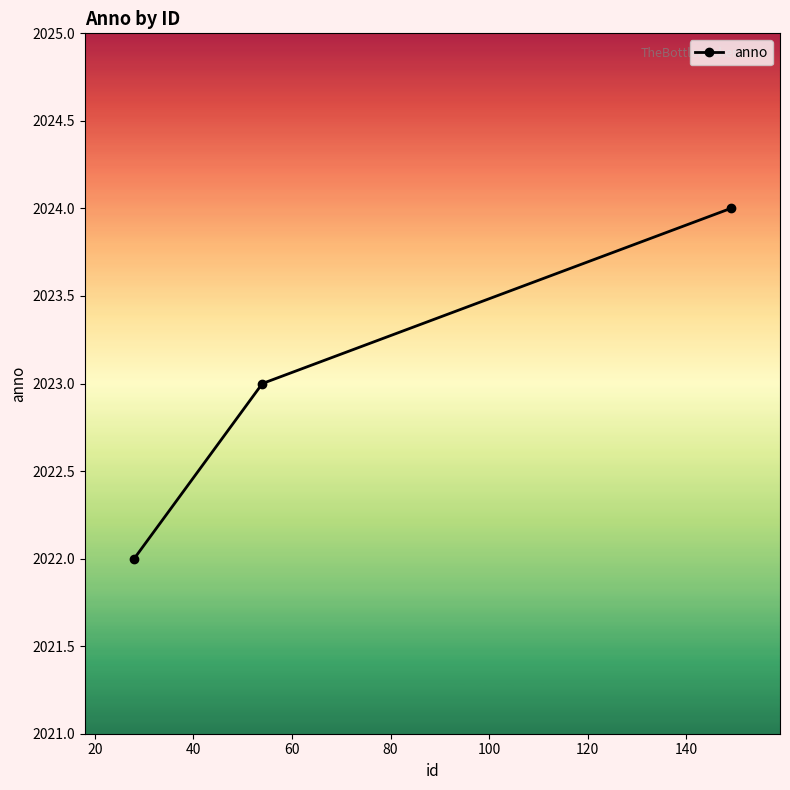

What is the average value?

2023